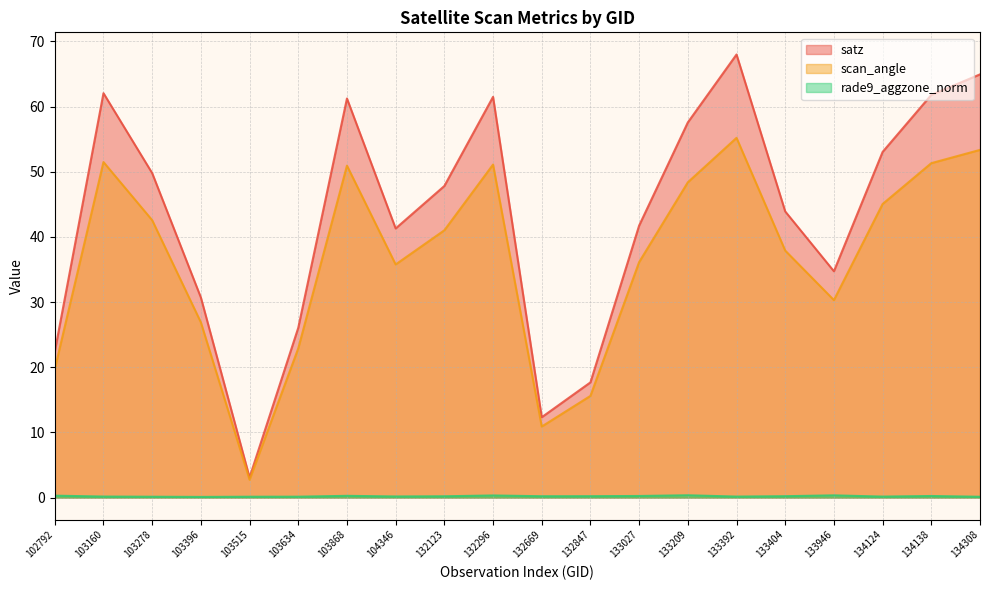

List the labels in order of scan_angle value, largest first.

133392, 134308, 103160, 134138, 132296, 103868, 133209, 134124, 103278, 132123, 133404, 133027, 104346, 133946, 103396, 103634, 102792, 132847, 132669, 103515